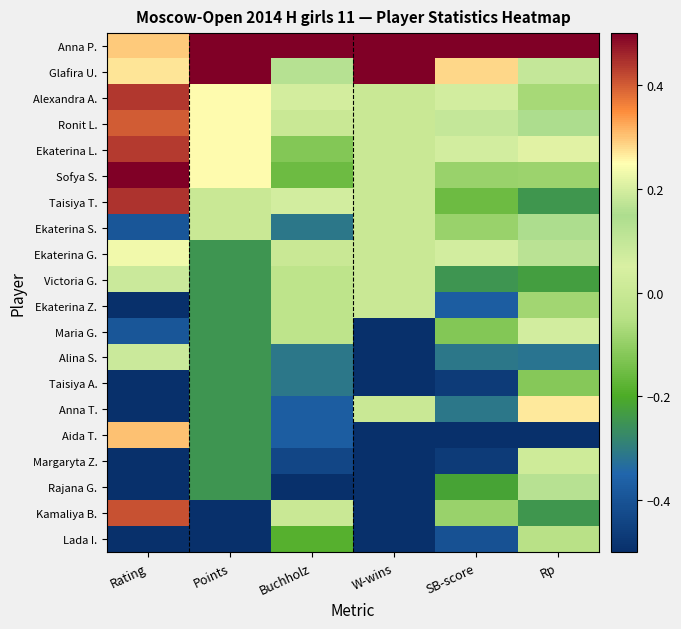

What is the minimum value shown in the chart?

-0.5